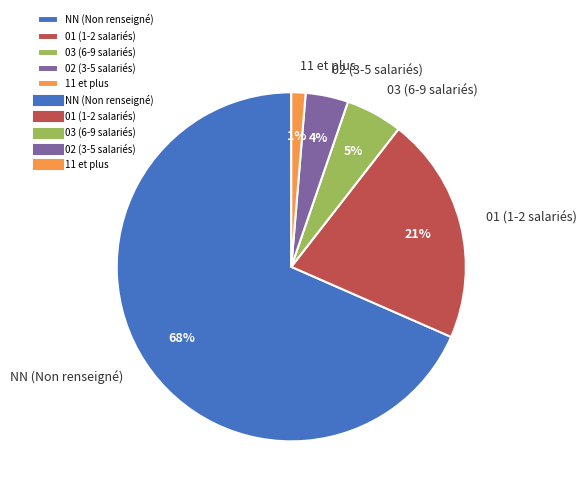

To the nearest percent, what is the average slice percentage?

20%